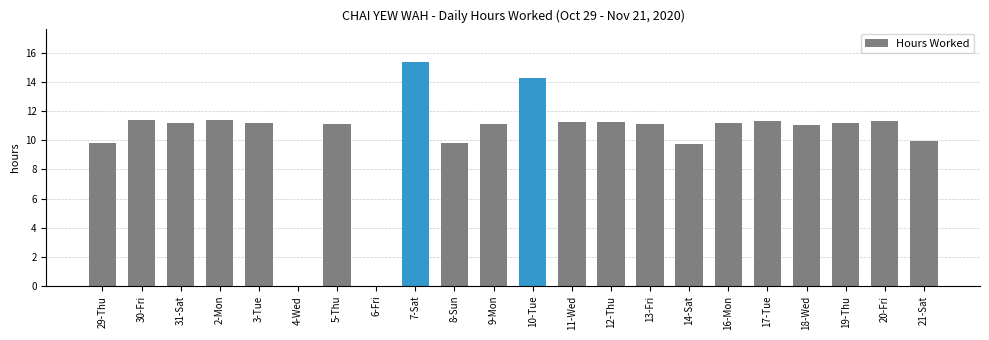

What is the approximate value at 16-Mon?

11.2